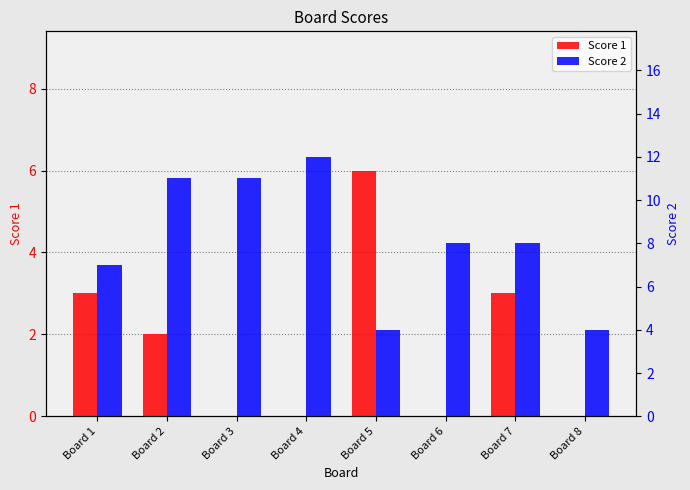

Which category has the lowest value in the Score 1 series?

Board 3